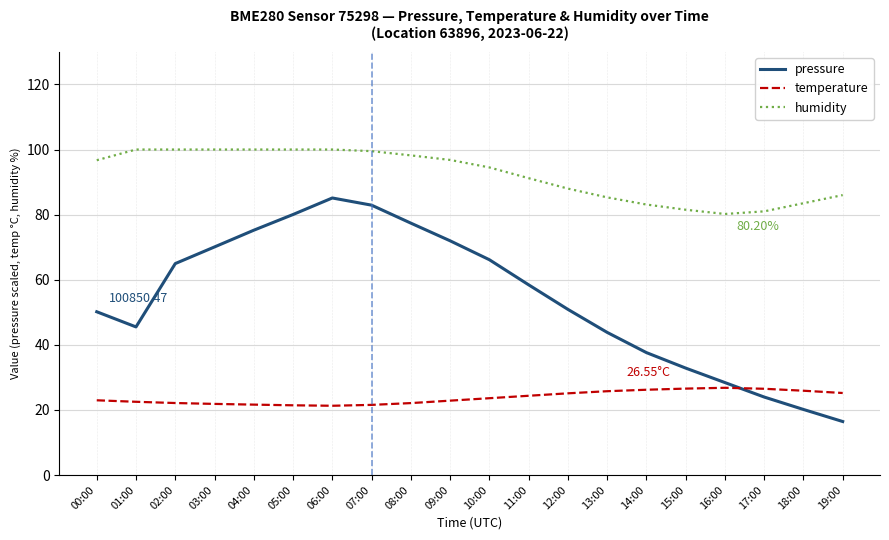

Which series has the widest spread of values?

pressure